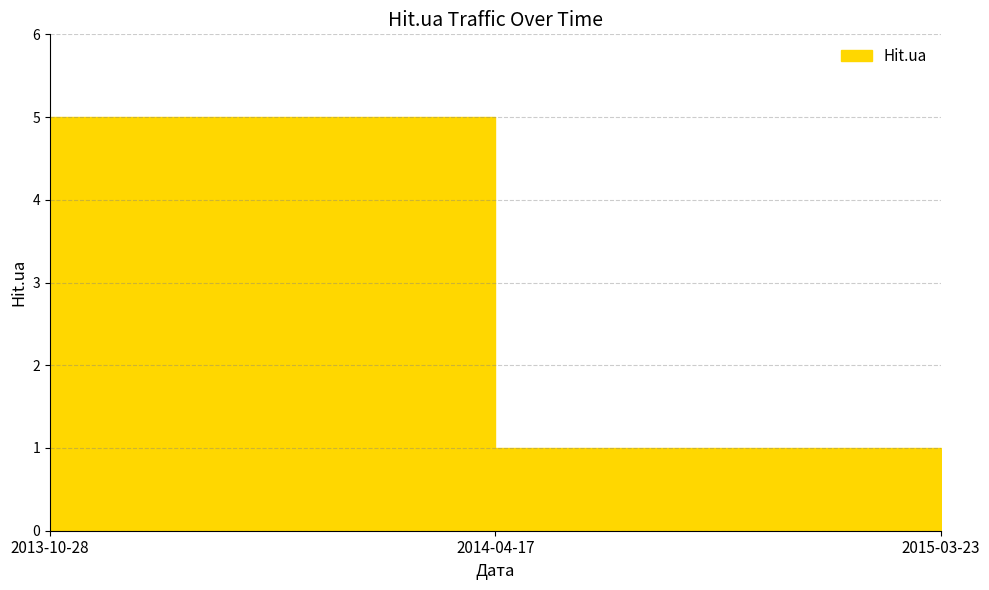

What is the difference between the maximum and minimum values?

4